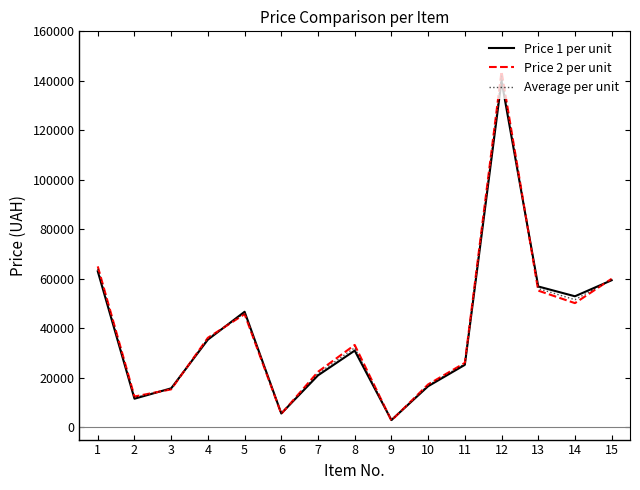

What is the difference between the maximum and second lowest values in the Price 1 per unit series?

134456